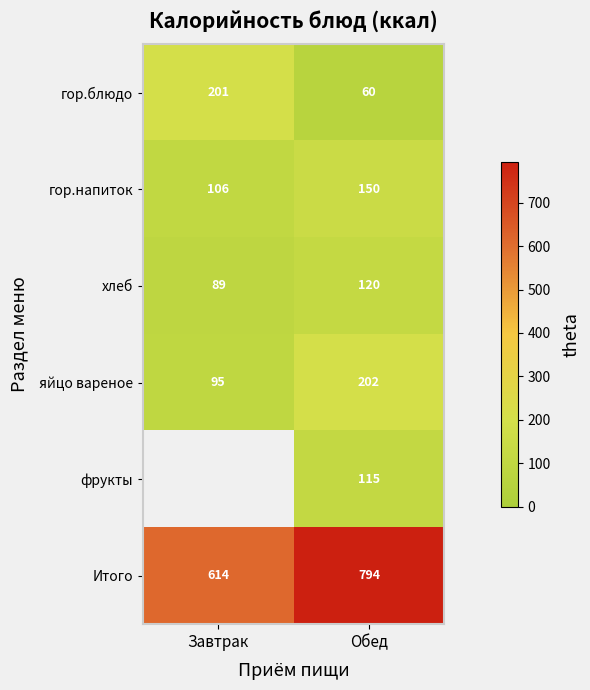

Is it true that гор.блюдо equals 91 at Обед?

False